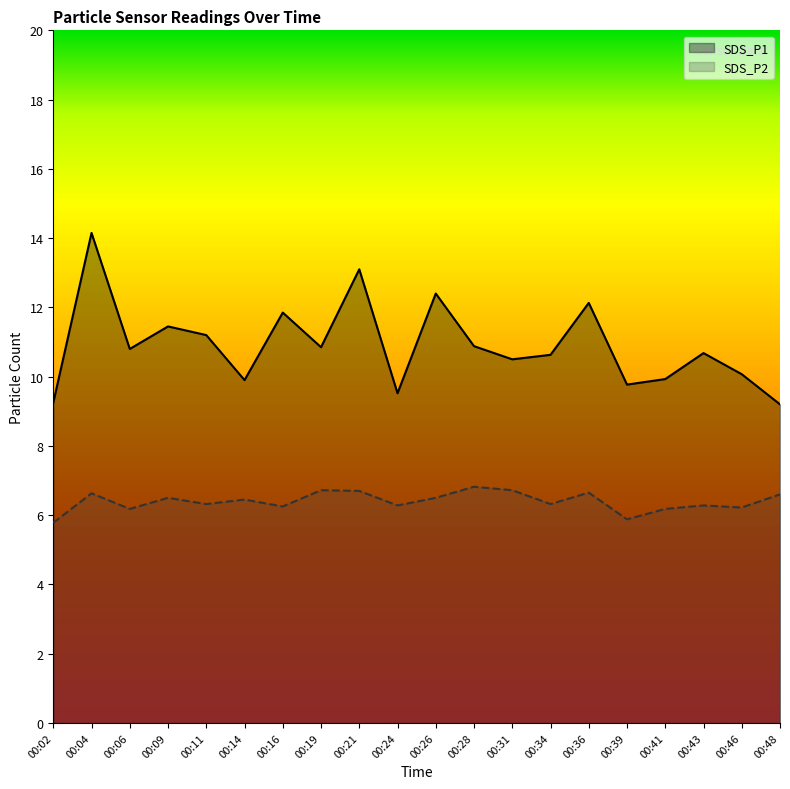

At which label does SDS_P1 first exceed 10?

00:04